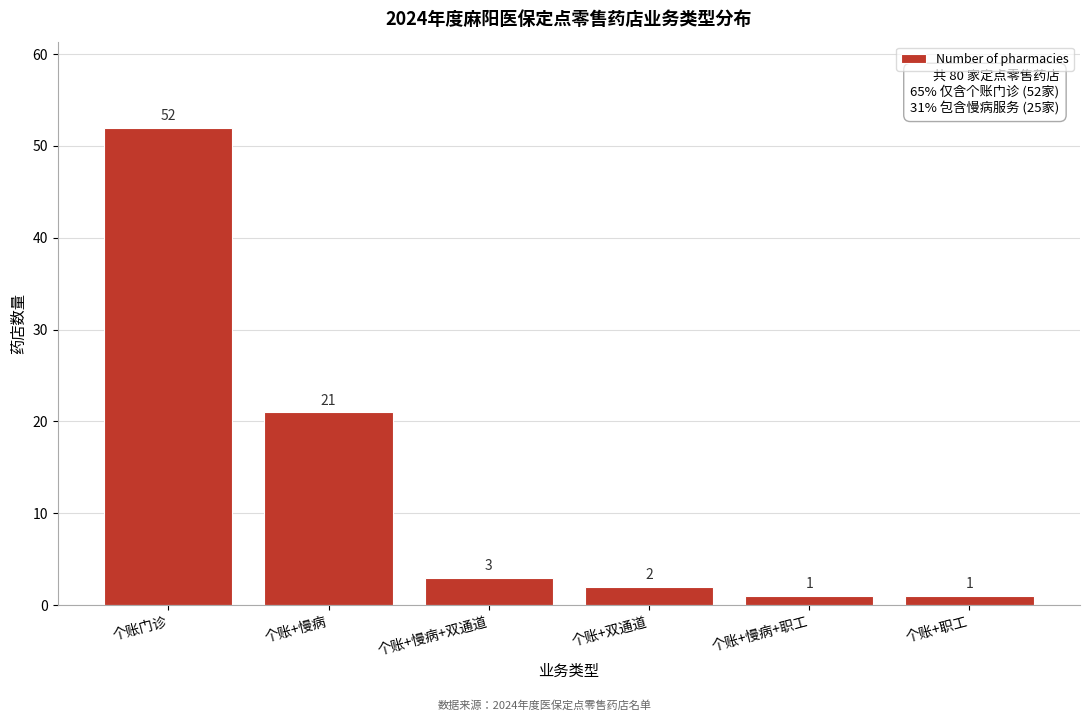

Reading right to left, what are all the values shown in this chart?

个账+职工=1	个账+慢病+职工=1	个账+双通道=2	个账+慢病+双通道=3	个账+慢病=21	个账门诊=52